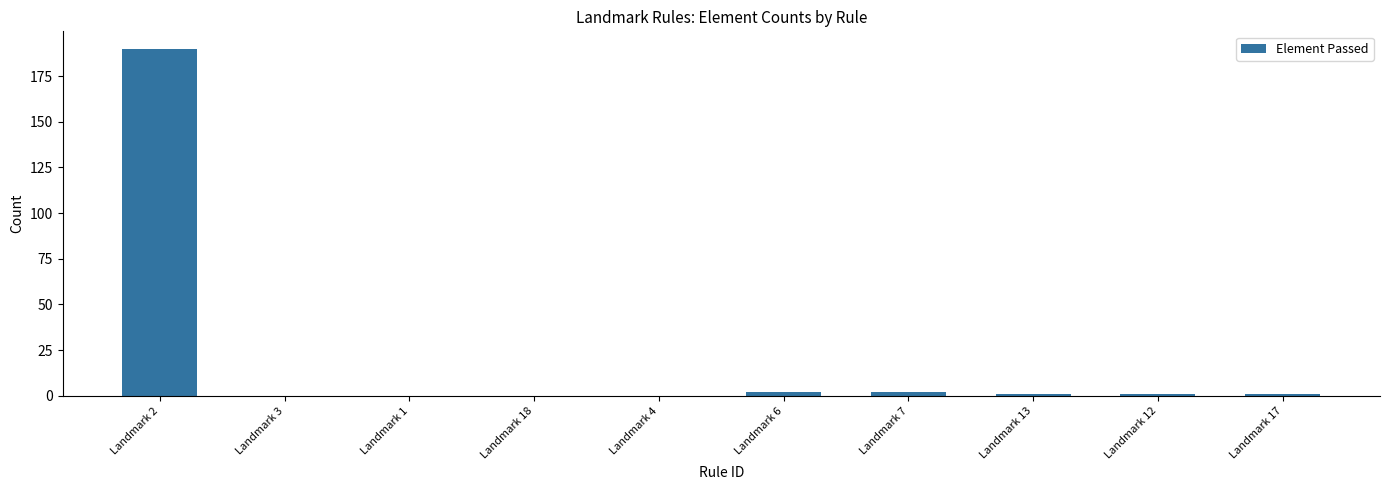

What is the average value?

20